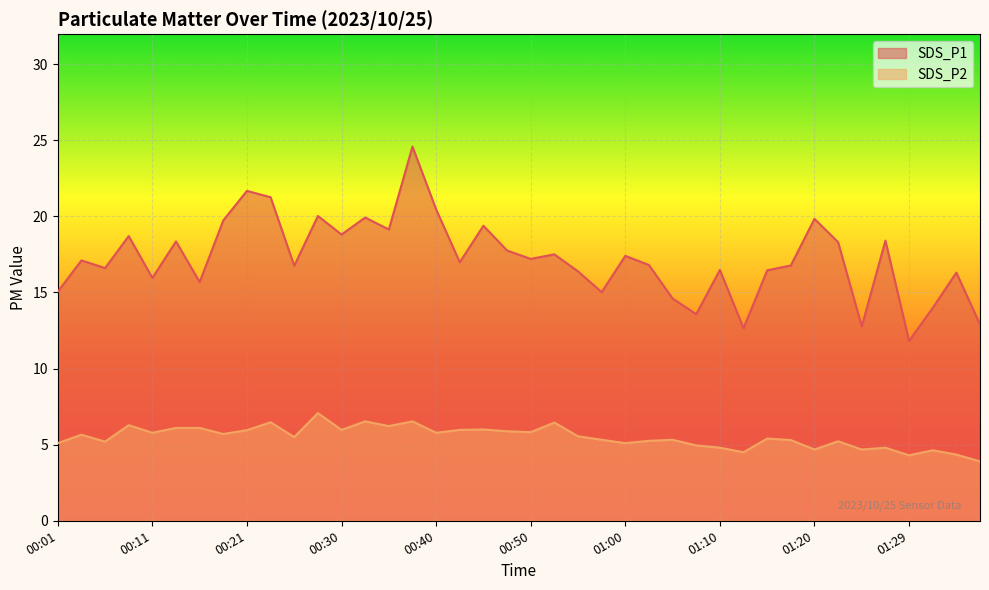

Which has a higher value, 00:55 or 00:18?

00:18